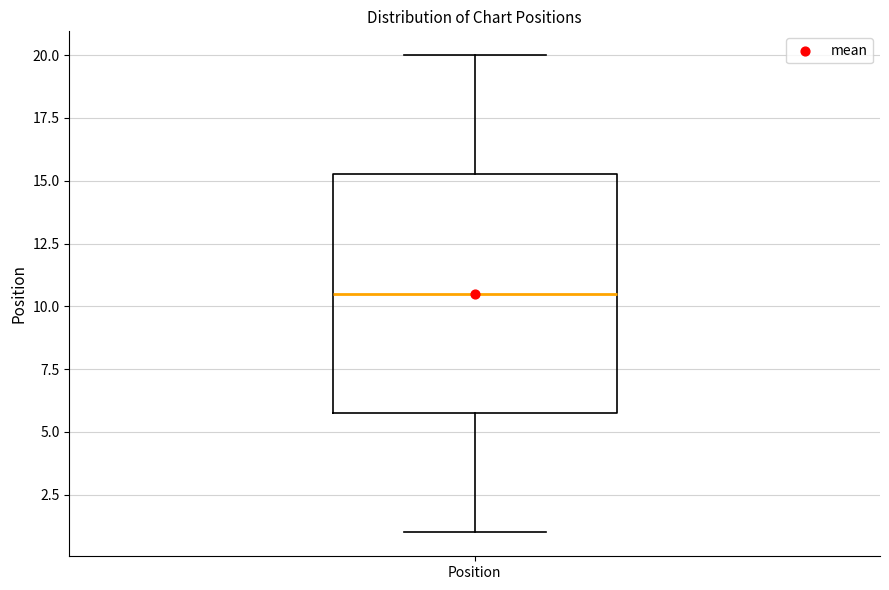

Where does the upper whisker of the box for Position end on the y-axis? The values are not printed on the chart, so give them approximately, as read against the axis.

20.0